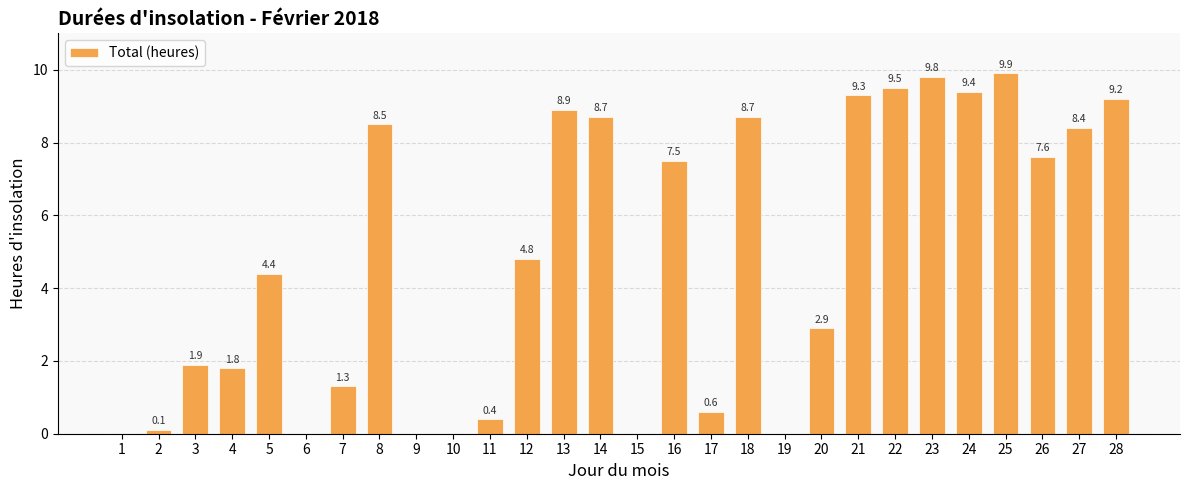

What is the greatest value displayed?

9.9